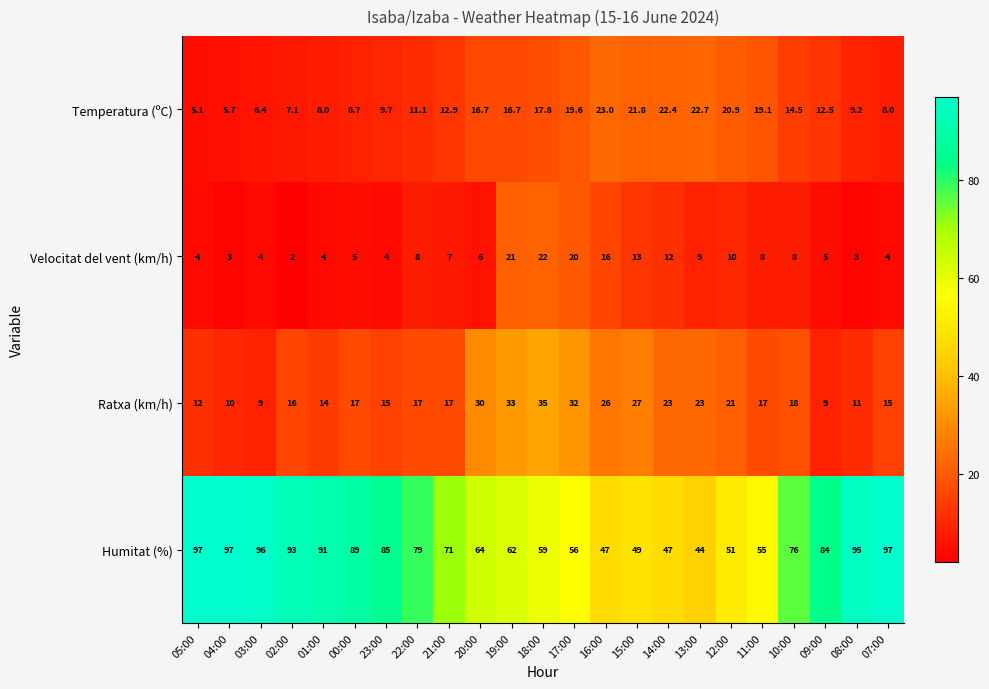

What is the average value of the Velocitat del vent (km/h) series?

8.6